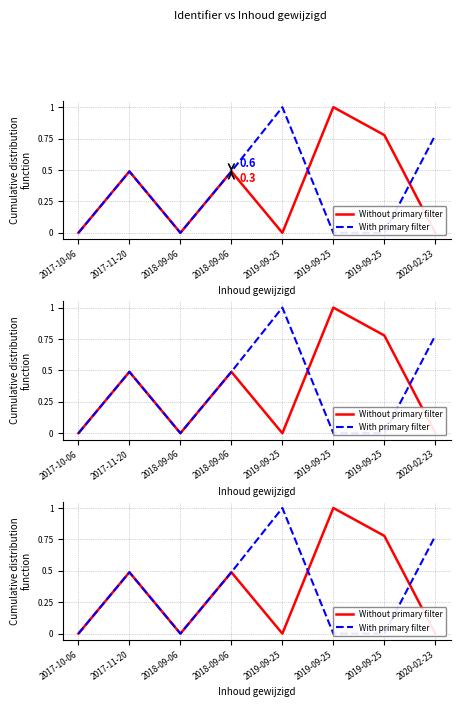

Reading left to right, extract all data points from this chart.

Without primary filter: 0.0	0.5	0.0	0.5	0.0	1.0	0.8	0.0
With primary filter: 0.0	0.5	0.0	0.5	1.0	0.0	0.0	0.8